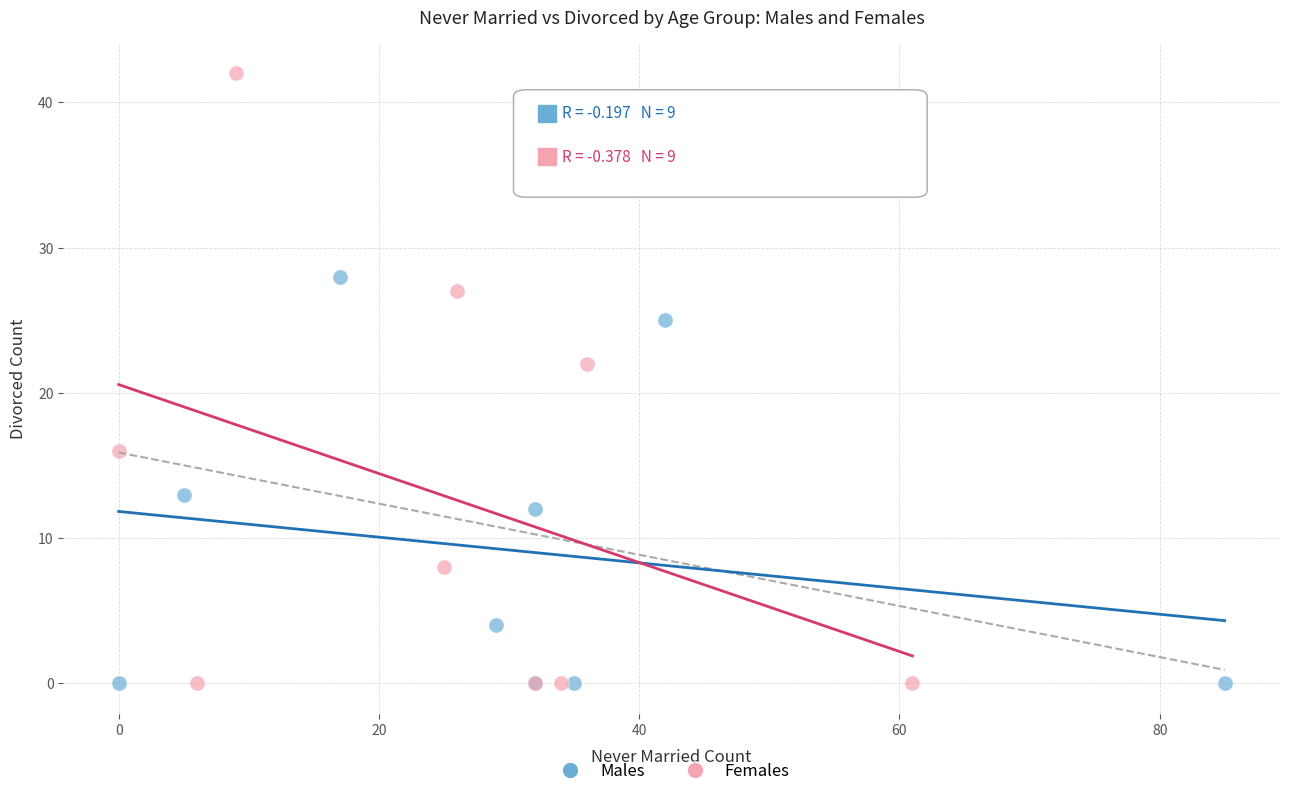

Which series has the widest spread of Y values?

Females